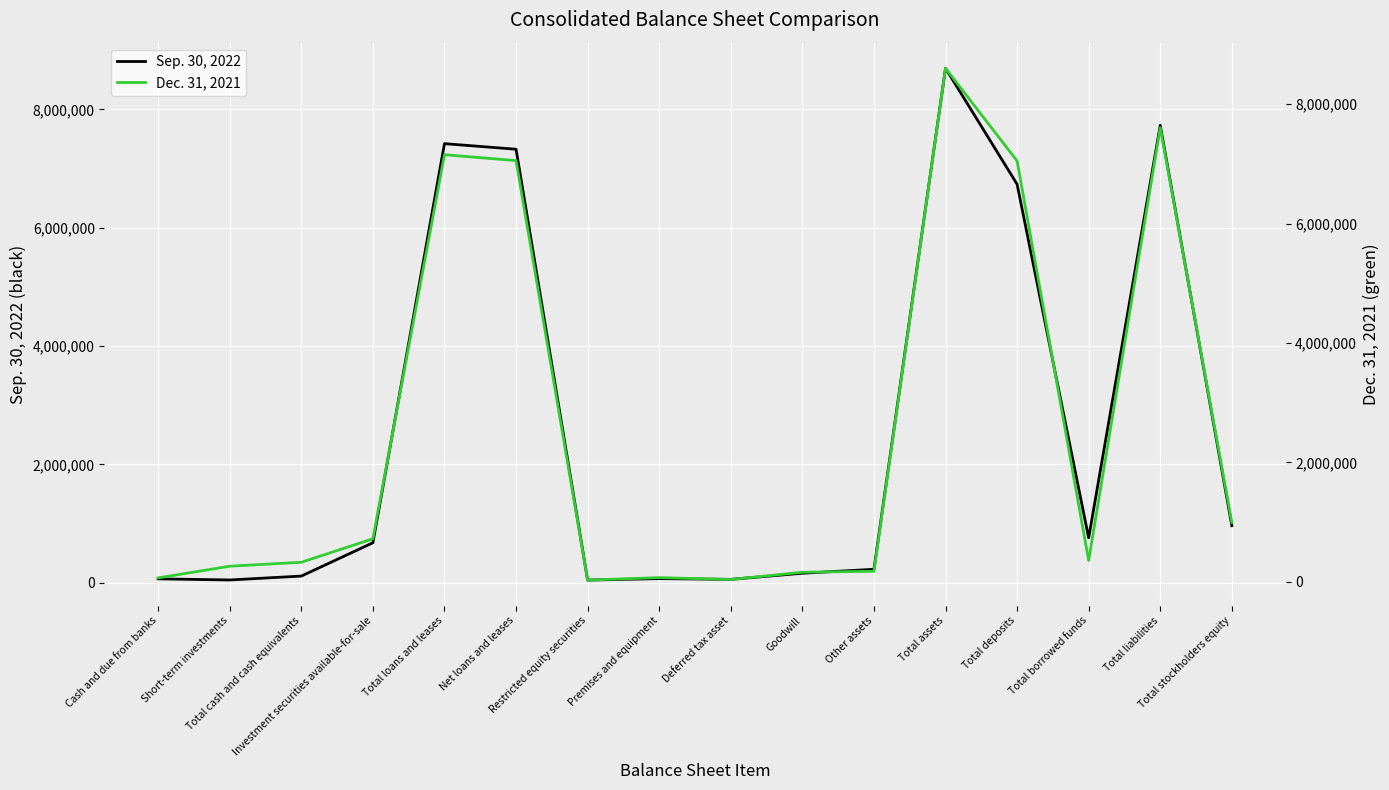

Is it true that Dec. 31, 2021 equals 121478 at Premises and equipment?

False